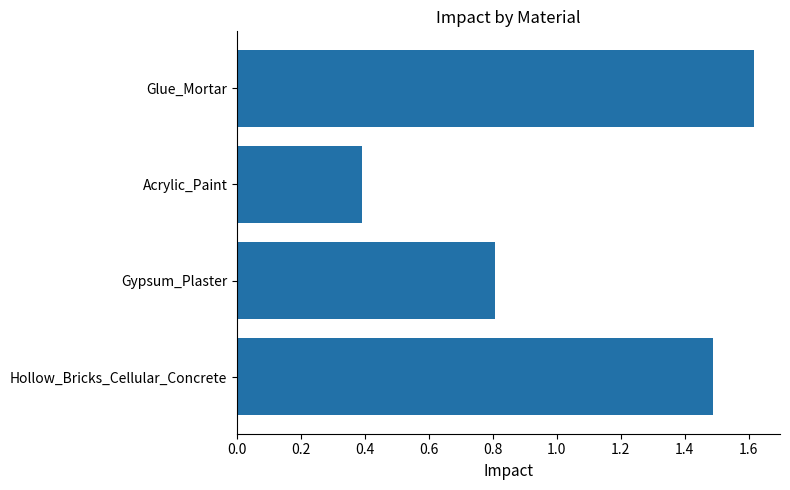

Between Hollow_Bricks_Cellular_Concrete and Glue_Mortar, which is larger?

Glue_Mortar